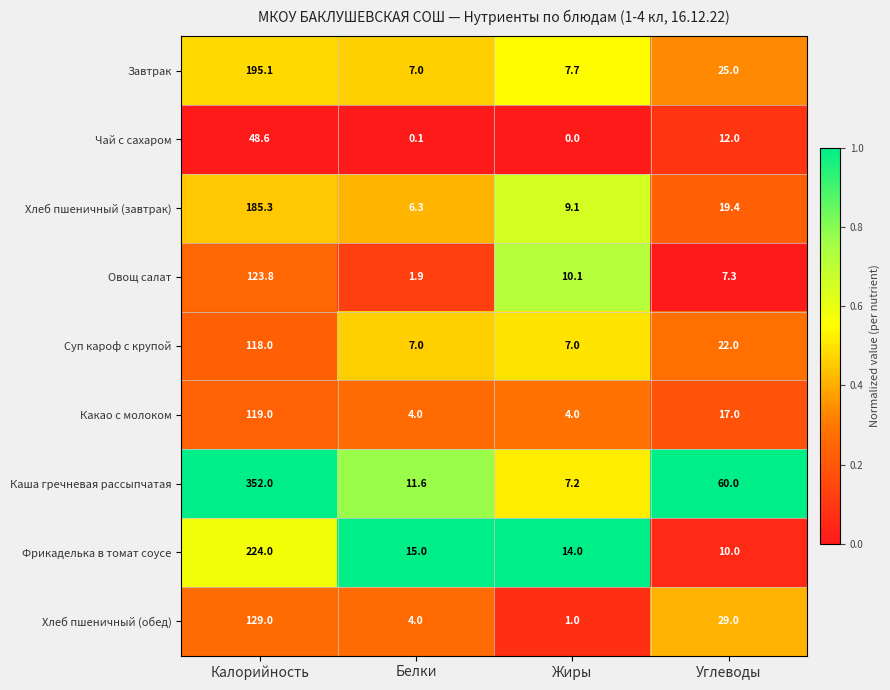

How many data points in Хлеб пшеничный (обед) are less than 29?

2